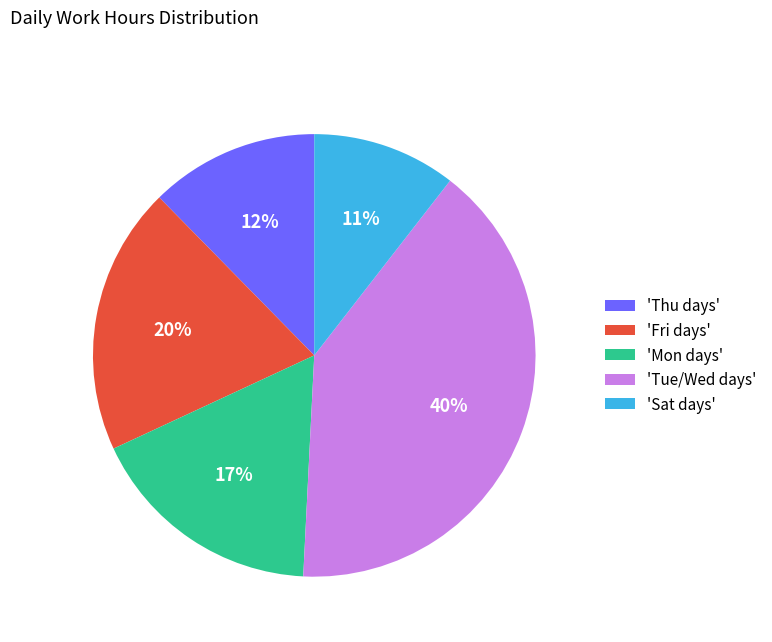

Rank the categories by value from lowest to highest.

'Sat days', 'Thu days', 'Mon days', 'Fri days', 'Tue/Wed days'